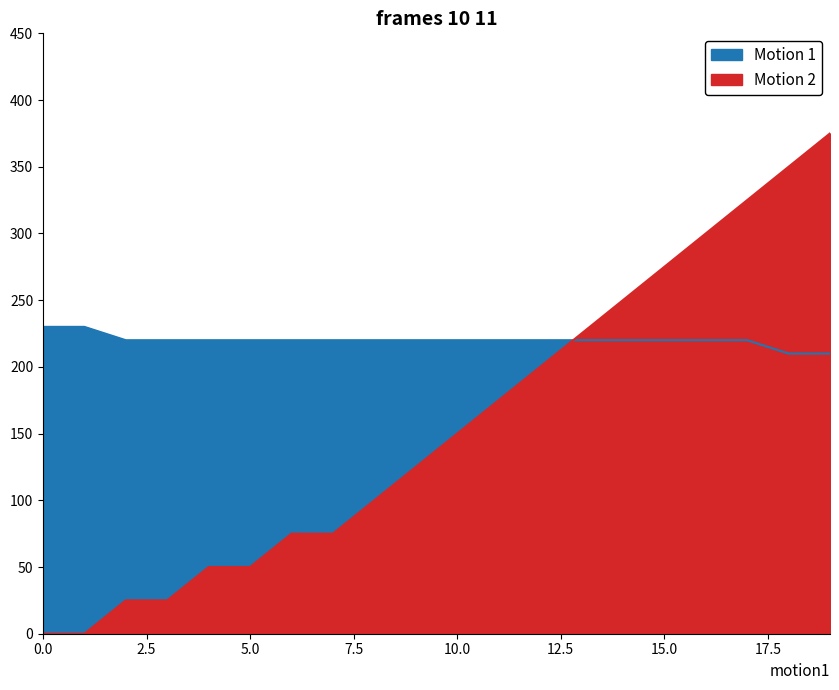

Which has a higher value, 18 or 15?

15